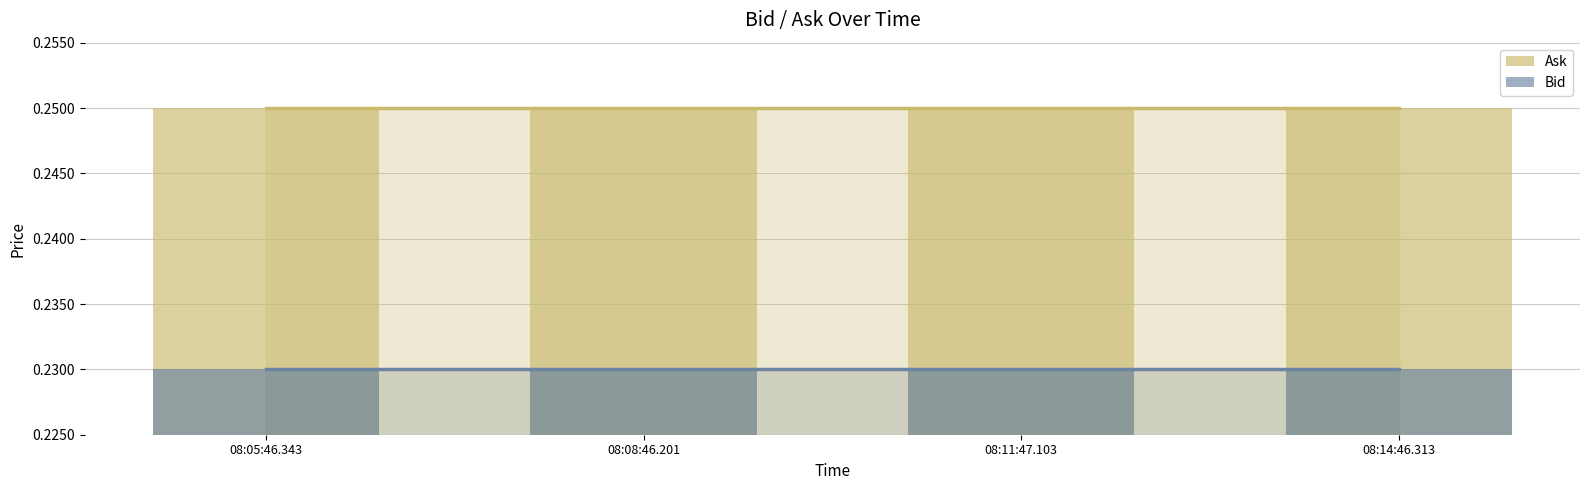

At how many categories does at least one series exceed 0?

4